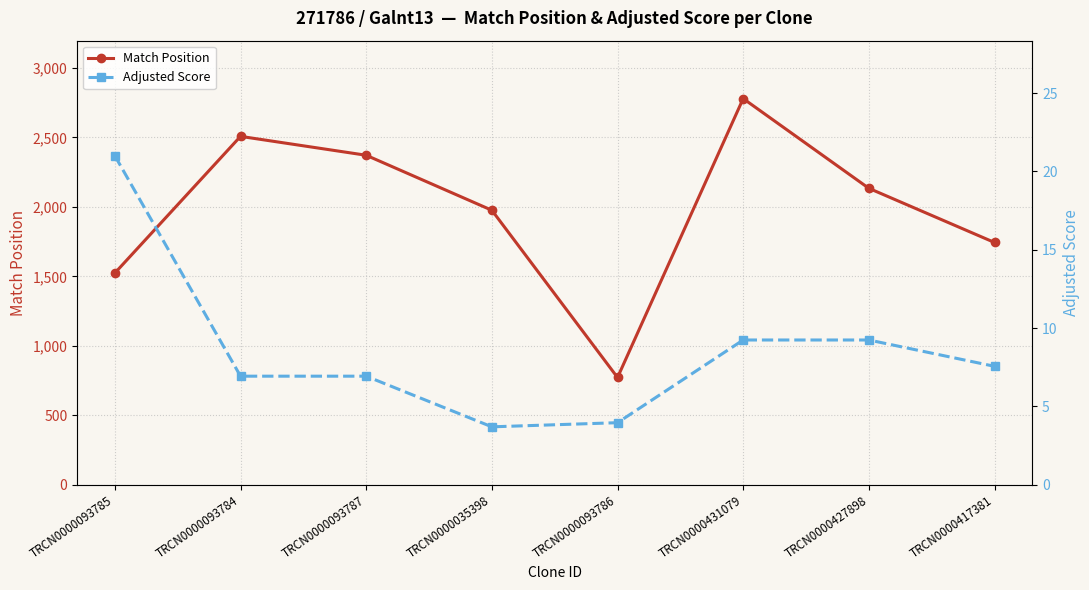

At which label does Adjusted Score first exceed 7?

TRCN0000093785